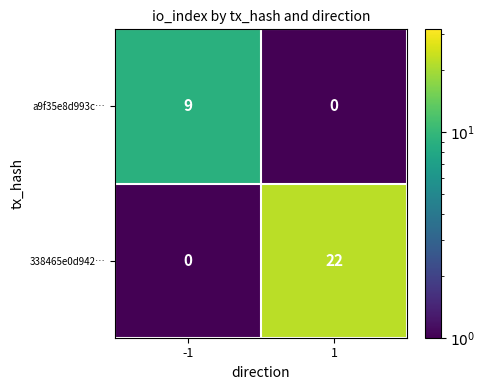

How many series are shown in this chart?

2